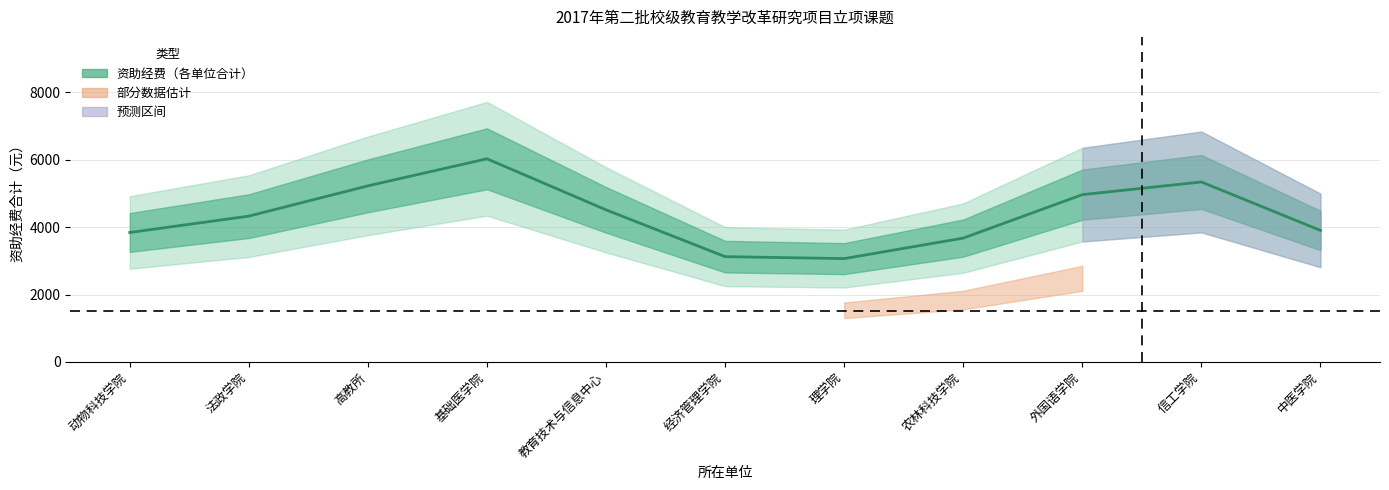

What is the average value?

4363.6